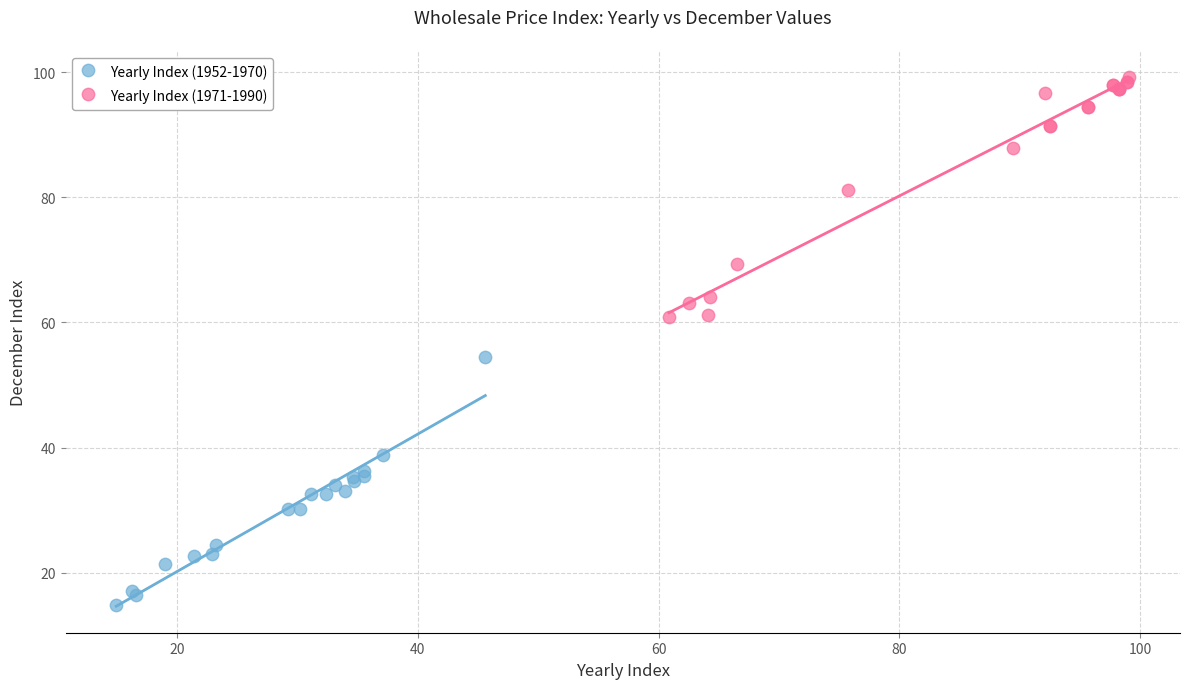

Which series contains the highest Y value?

Yearly Index (1971-1990)